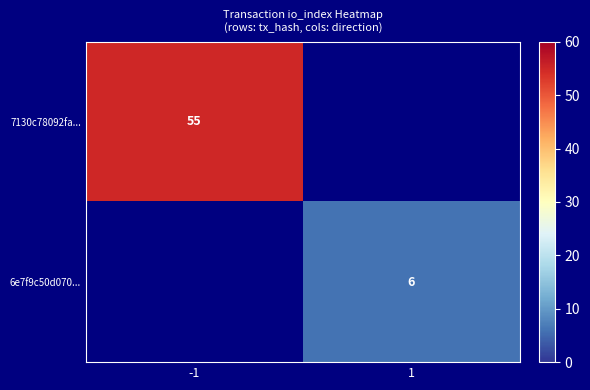

The 6e7f9c50d070... series shows 6 at 1. True or false?

True